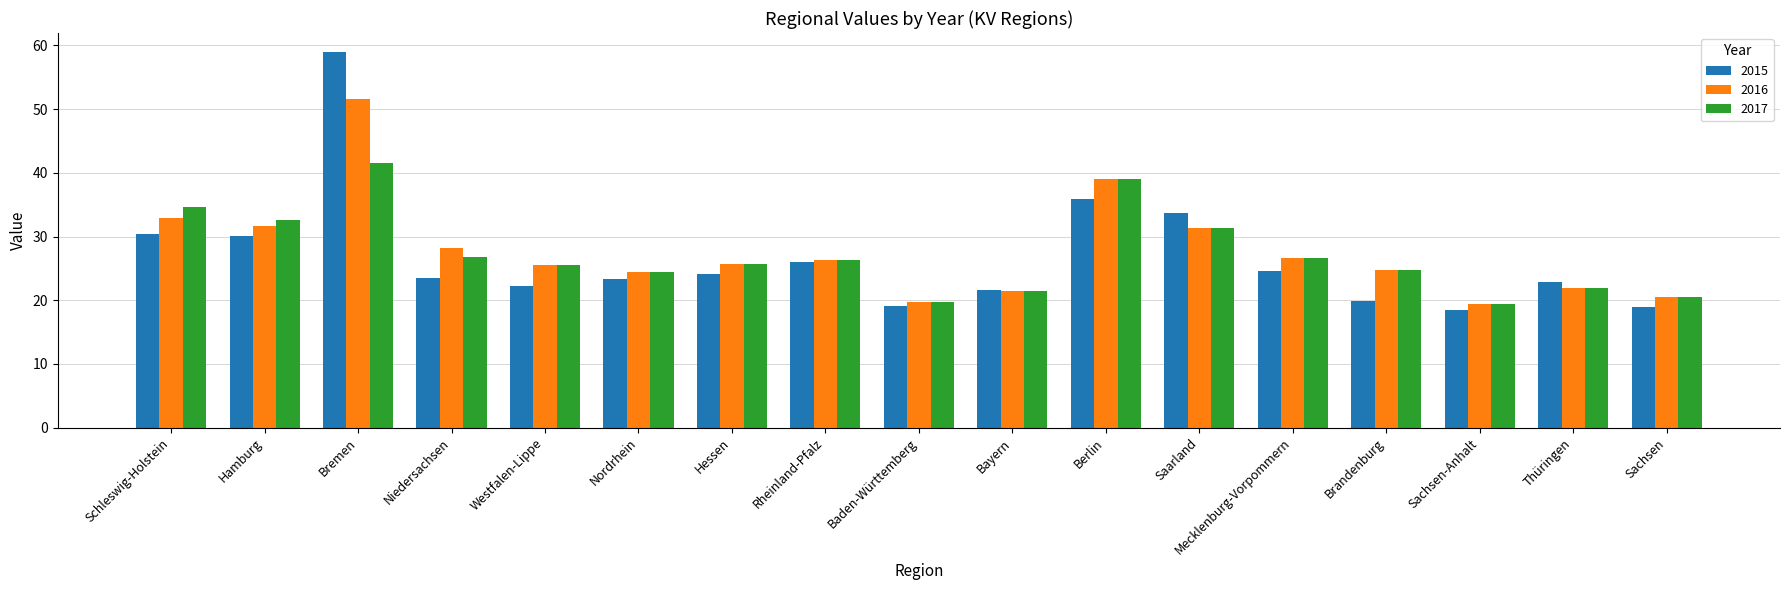

How many bars are there in total?

51